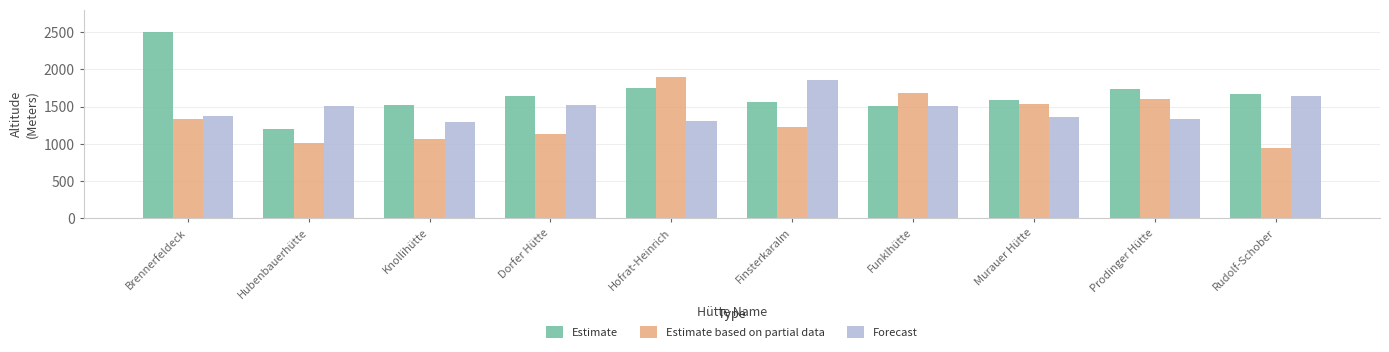

What is the minimum value shown in the chart?

950